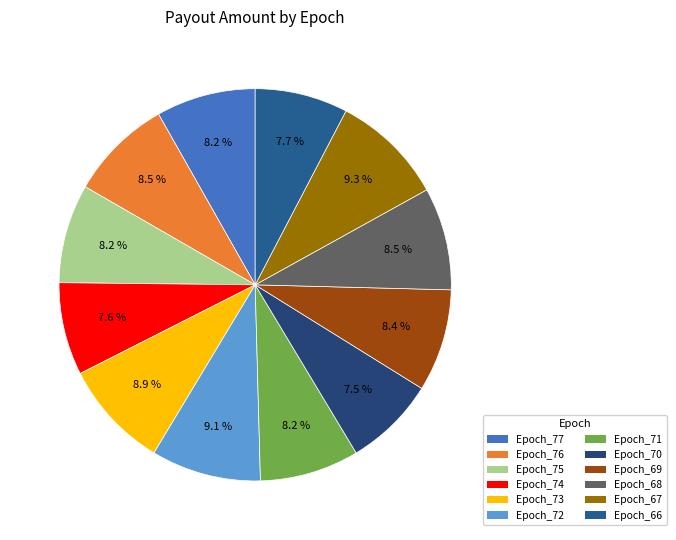

To the nearest percent, what portion does Epoch_67 represent?

9%